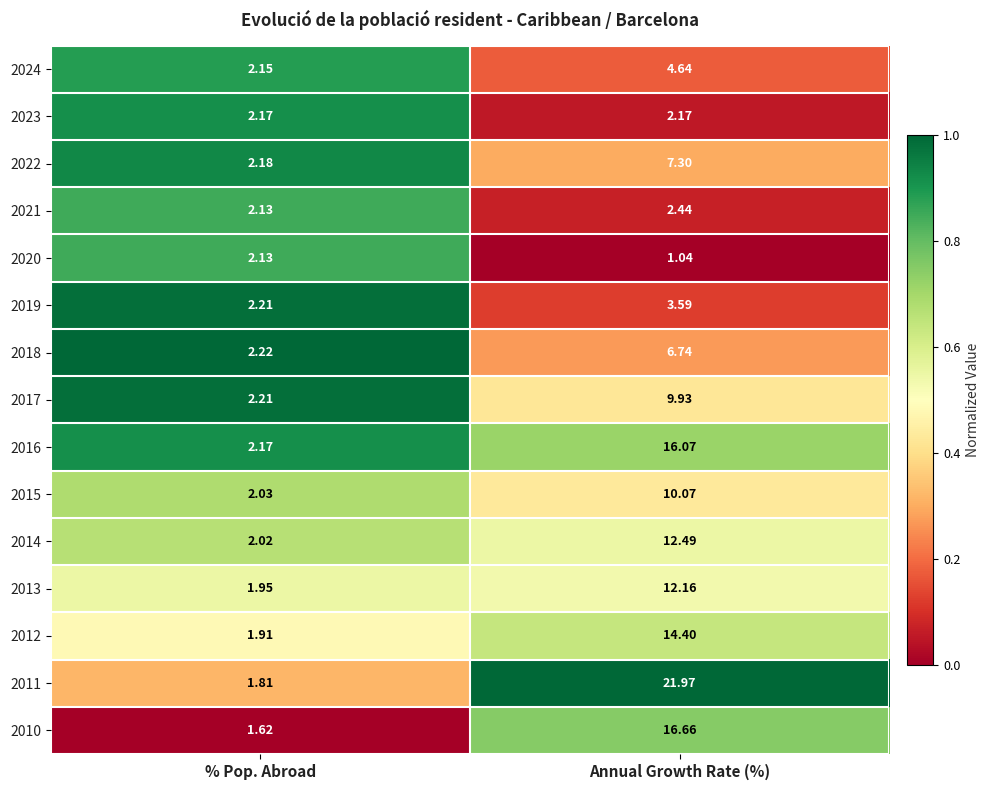

At which category is the sum across all series the highest?

Annual Growth Rate (%)